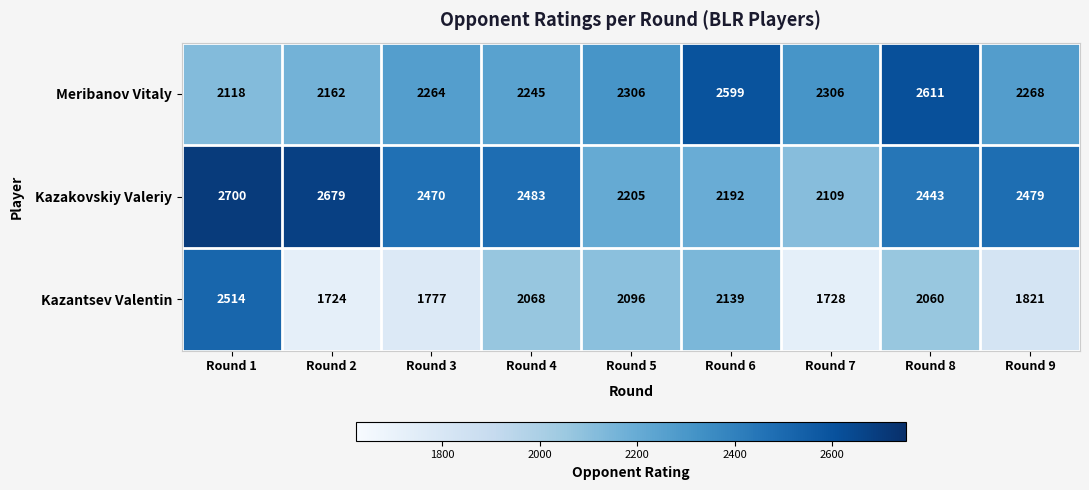

At which category is the sum across all series the highest?

Round 1